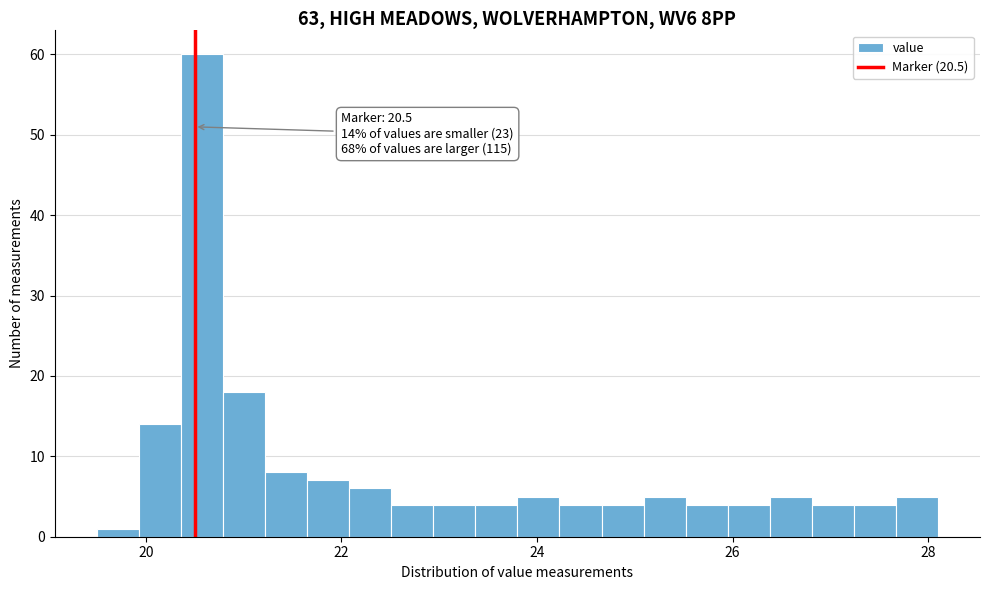

Read against the x-axis, roughly where is the centre of the tallest bar?

20.6